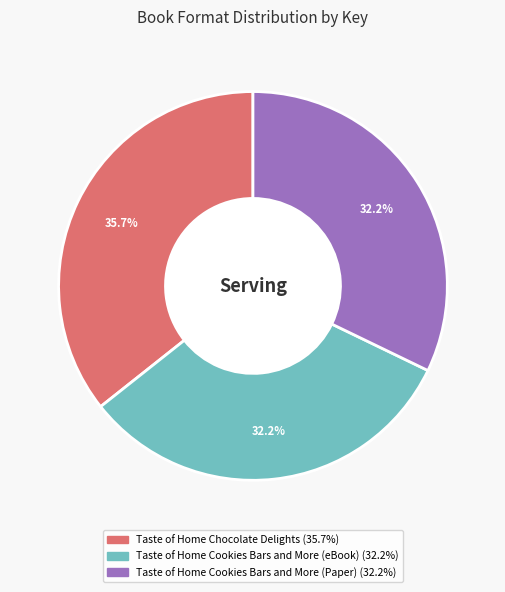

Do Taste of Home Cookies Bars and More (Paper) and Taste of Home Cookies Bars and More (eBook) together represent more than half of the pie?

Yes